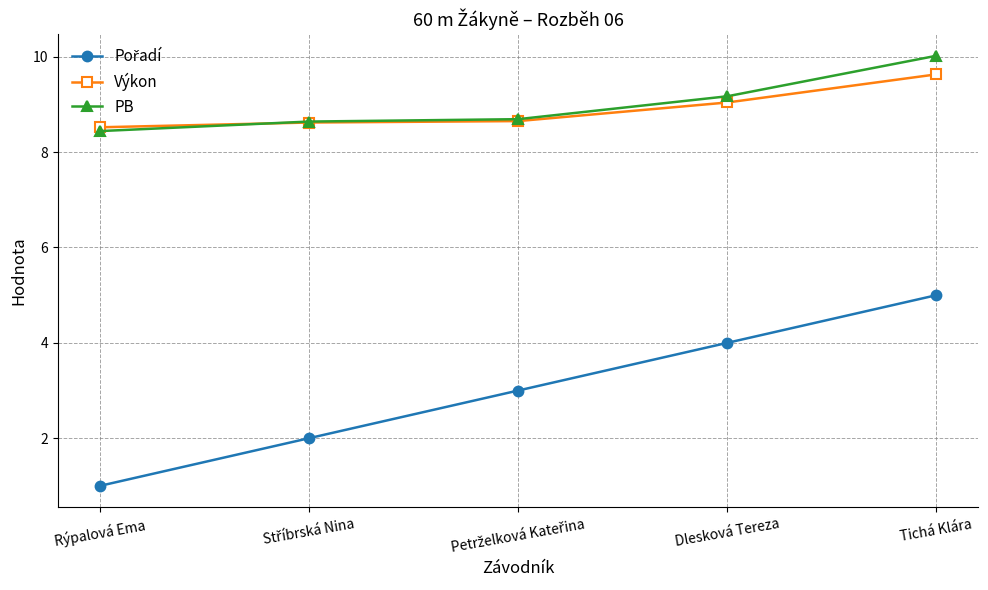

Read the PB value at Tichá Klára.

10.0